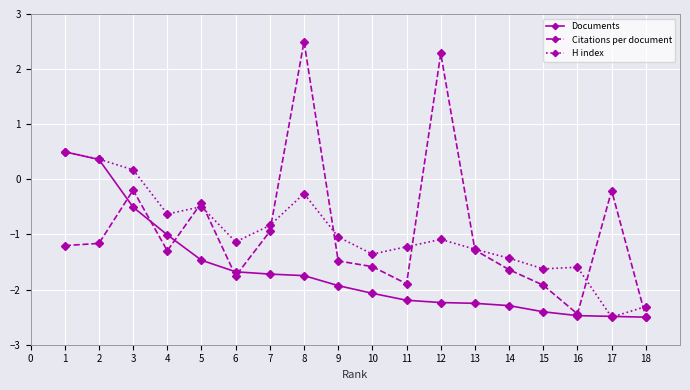

Count the number of categories in the chart.

18